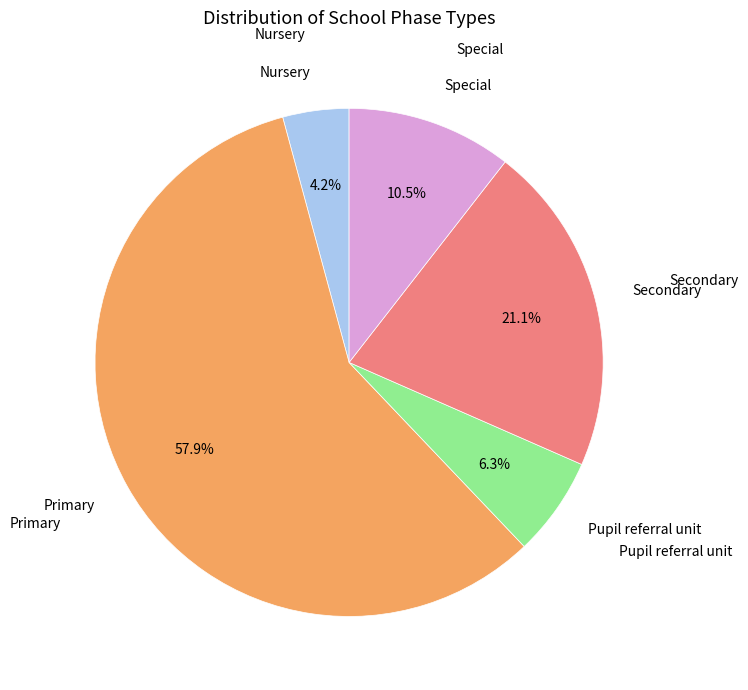

Is there any slice that represents more than half of the pie?

Yes